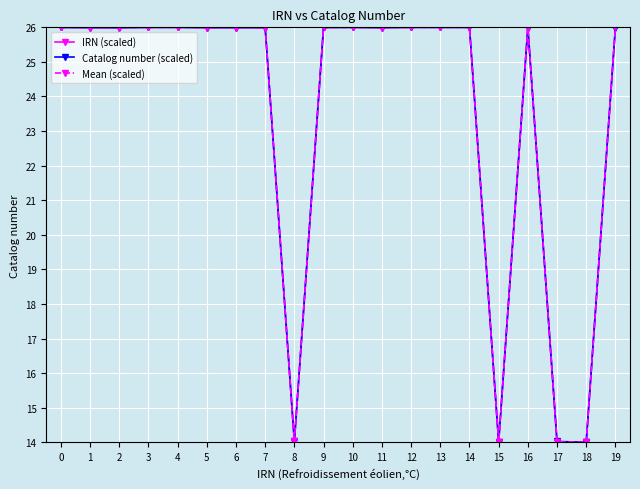

True or false: Mean (scaled) has a value of 26.0 at 6.

True